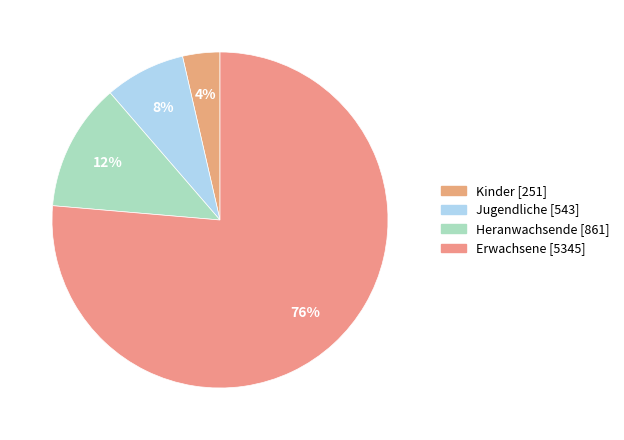

How many slices are in this pie chart?

4